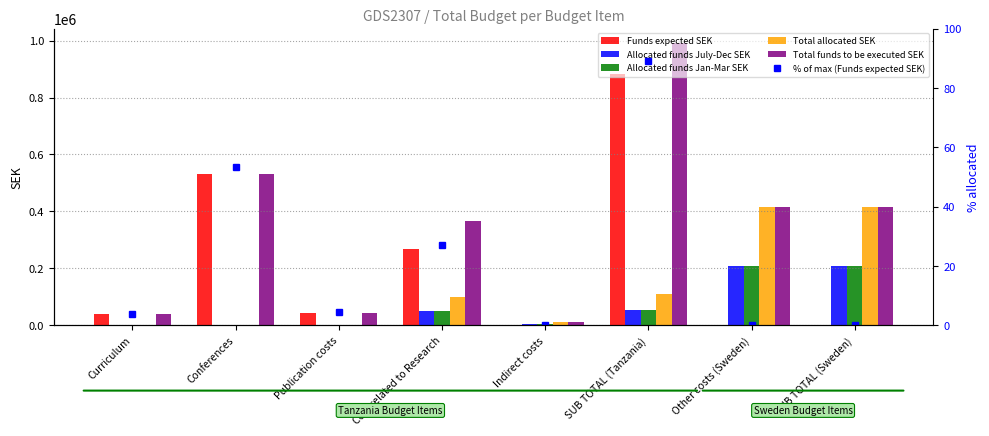

The value of Total allocated SEK at Conferences is 0.0. True or false?

True